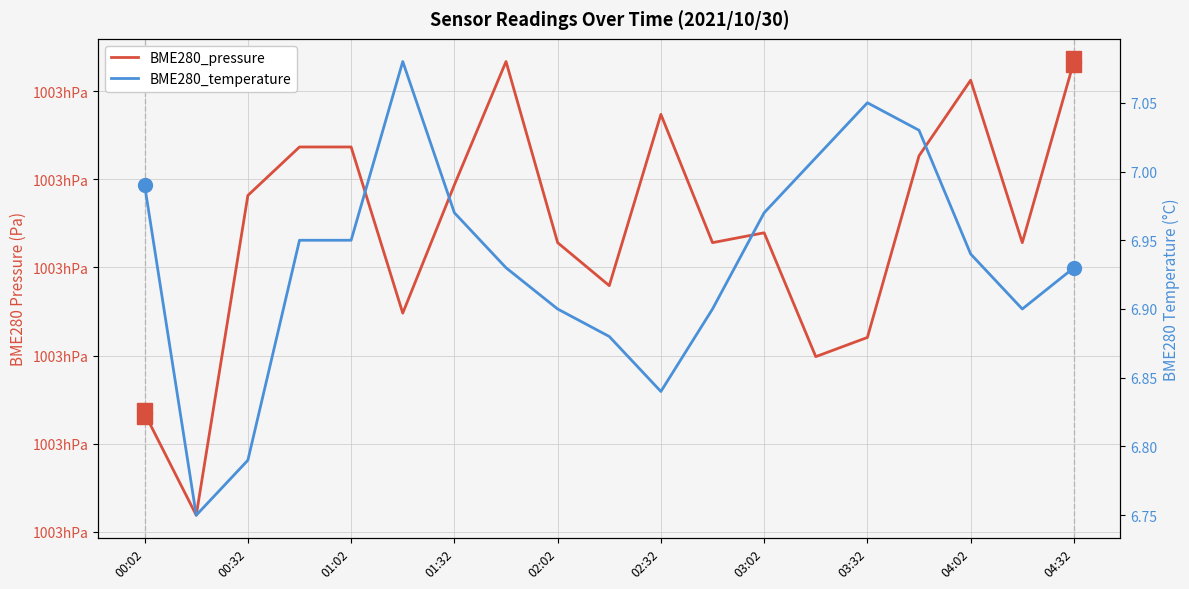

Reading left to right, list all the values displayed in this chart.

BME280_pressure: 100276.7	100270.9	100289.1	100291.8	100291.8	100282.4	100289.7	100296.7	100286.4	100284.0	100293.7	100286.4	100287.0	100279.9	100281.0	100291.3	100295.6	100286.4	100296.7
BME280_temperature: 7.0	6.8	6.8	7.0	7.0	7.1	7.0	6.9	6.9	6.9	6.8	6.9	7.0	7.0	7.0	7.0	6.9	6.9	6.9